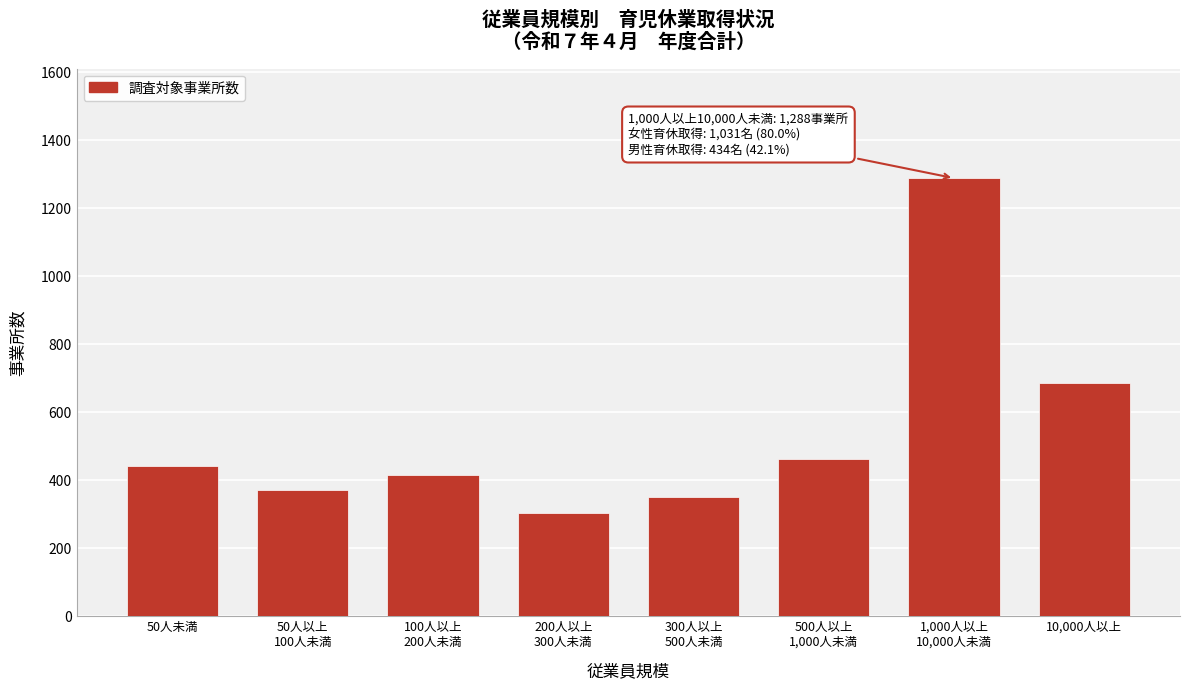

Reading right to left, transcribe all the data shown in this chart.

685	1288	462	351	304	415	370	442